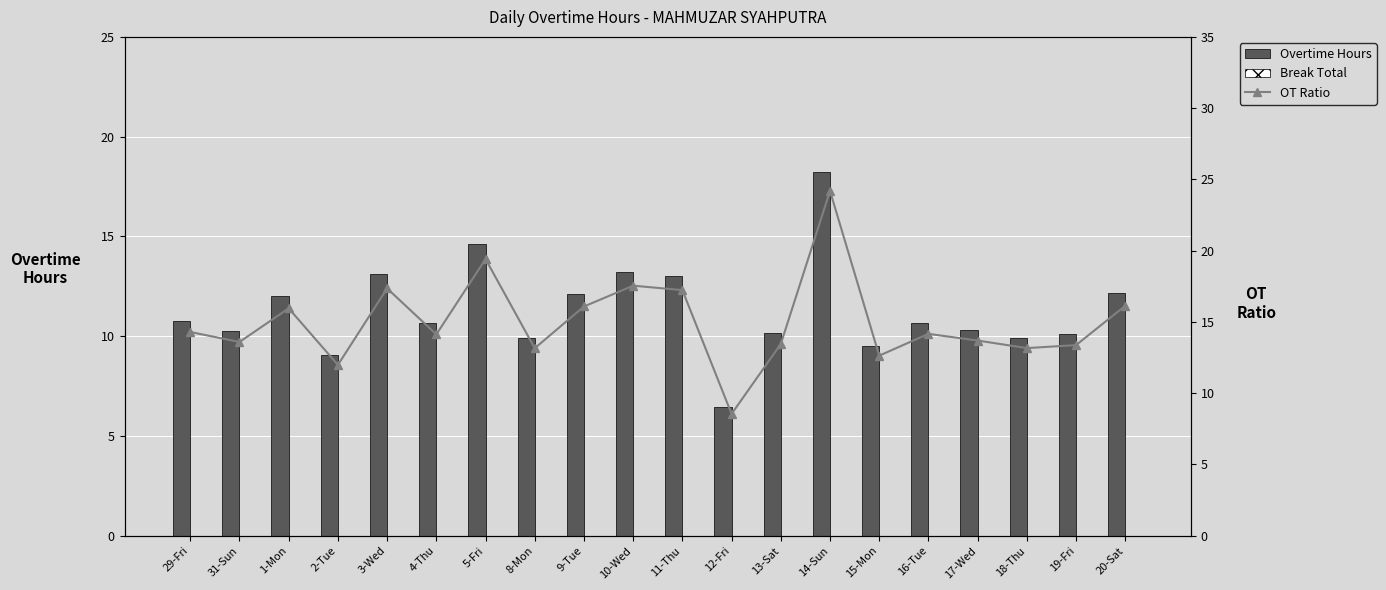

Which series changed the most between 13-Sat and 16-Tue?

OT Ratio